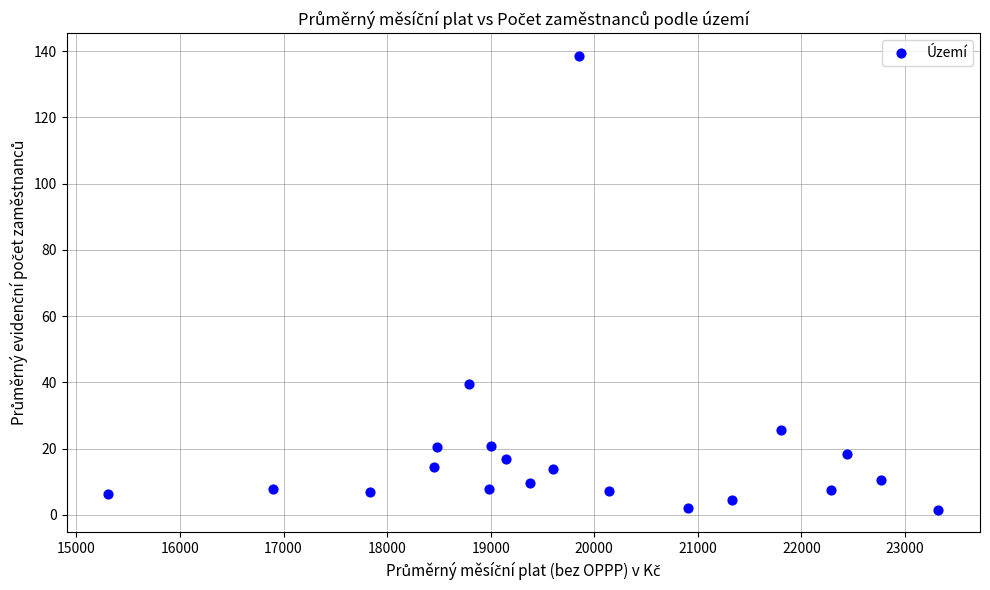

What Y value in the scatter plot is closest to 70?

39.6